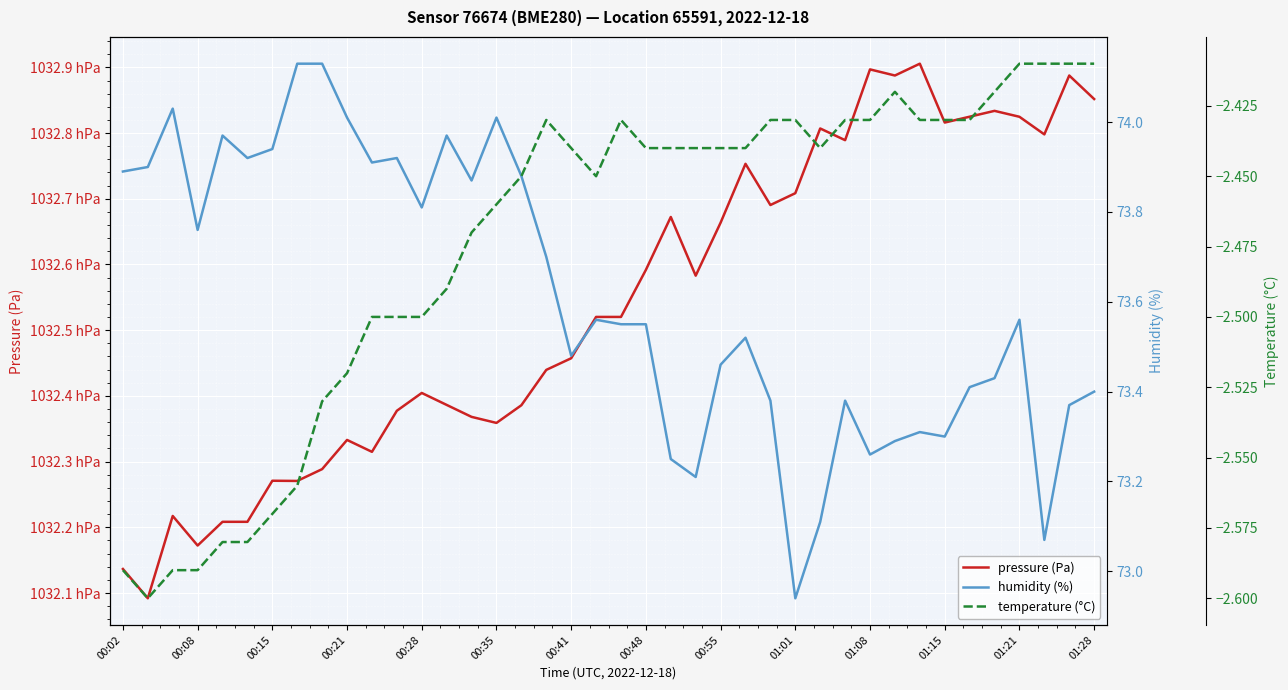

Reading left to right, what are all the values shown in this chart?

pressure (Pa): 103213.7	103209.2	103221.7	103217.2	103220.8	103220.8	103227.1	103227.1	103228.9	103233.3	103231.5	103237.7	103240.4	103238.6	103236.8	103235.9	103238.6	103244.0	103245.7	103252.0	103252.0	103259.2	103267.2	103258.3	103266.4	103275.3	103269.1	103270.9	103280.7	103278.9	103289.7	103288.8	103290.6	103281.6	103282.5	103283.4	103282.5	103279.8	103288.8	103285.2
humidity (%): 73.9	73.9	74.0	73.8	74.0	73.9	73.9	74.1	74.1	74.0	73.9	73.9	73.8	74.0	73.9	74.0	73.9	73.7	73.5	73.6	73.5	73.5	73.2	73.2	73.5	73.5	73.4	72.9	73.1	73.4	73.3	73.3	73.3	73.3	73.4	73.4	73.6	73.1	73.4	73.4
temperature (°C): -2.6	-2.6	-2.6	-2.6	-2.6	-2.6	-2.6	-2.6	-2.5	-2.5	-2.5	-2.5	-2.5	-2.5	-2.5	-2.5	-2.5	-2.4	-2.4	-2.5	-2.4	-2.4	-2.4	-2.4	-2.4	-2.4	-2.4	-2.4	-2.4	-2.4	-2.4	-2.4	-2.4	-2.4	-2.4	-2.4	-2.4	-2.4	-2.4	-2.4